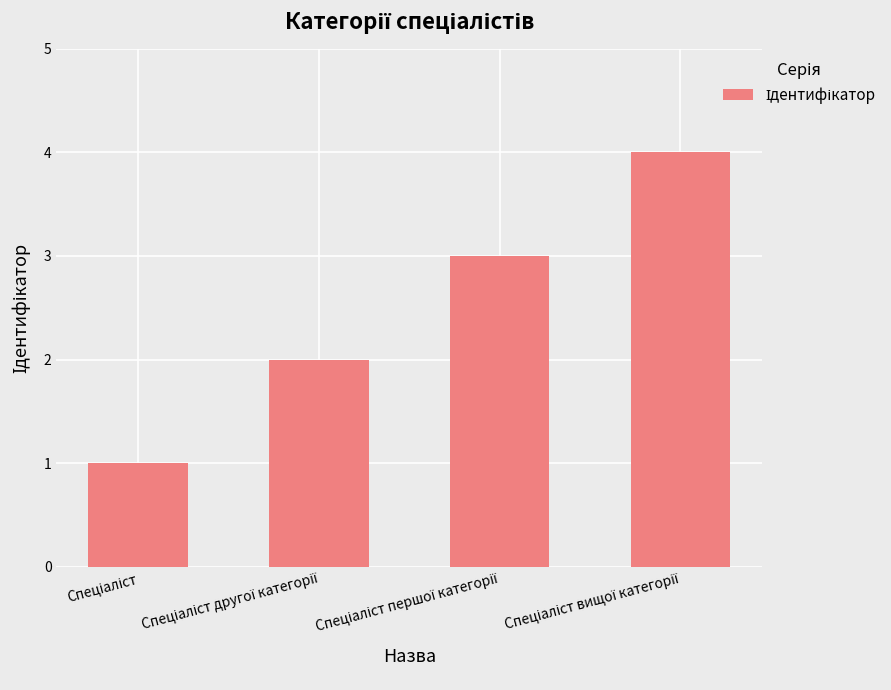

What is the greatest value displayed?

4